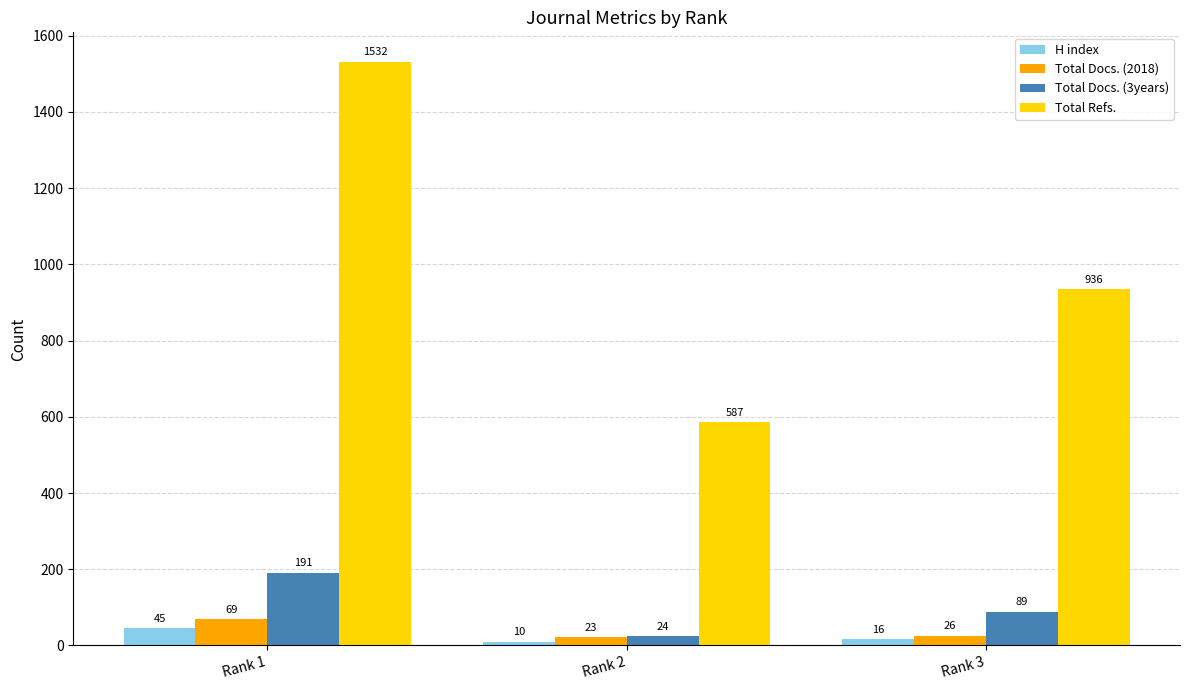

How many series are shown in this chart?

4